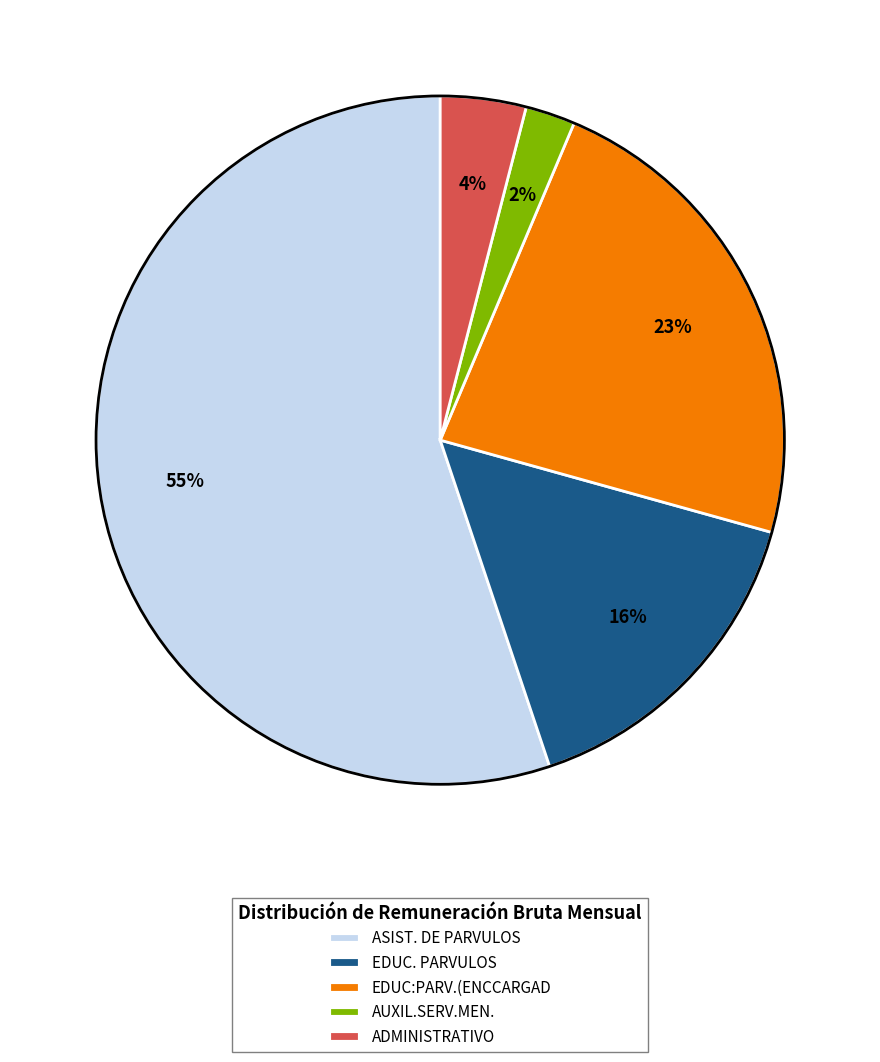

Is the sum of EDUC. PARVULOS and ADMINISTRATIVO greater than half?

No